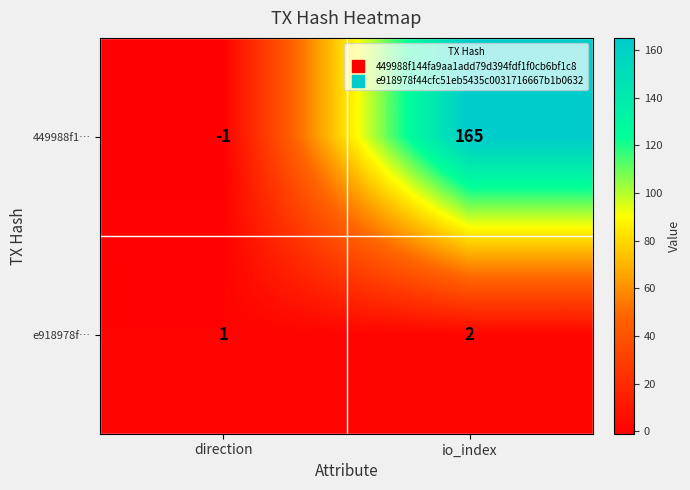

The value of e918978f… at direction is 2. True or false?

False